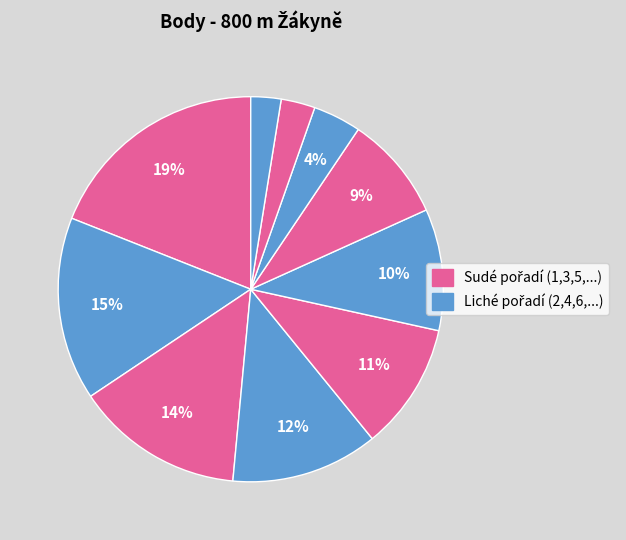

Count the number of slices in the pie.

10